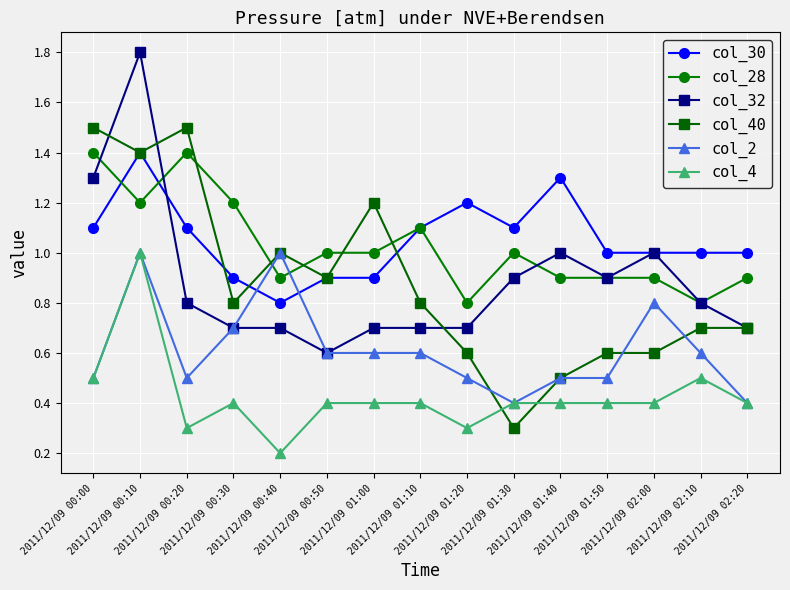

Is the value of col_32 at 2011/12/09 00:50 greater than the value of col_30 at 2011/12/09 01:20?

No